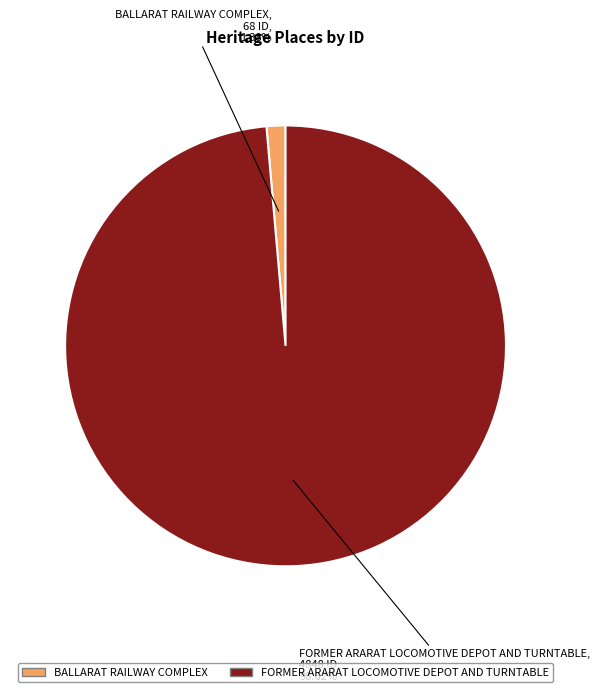

To the nearest percent, what is the average slice percentage?

50%